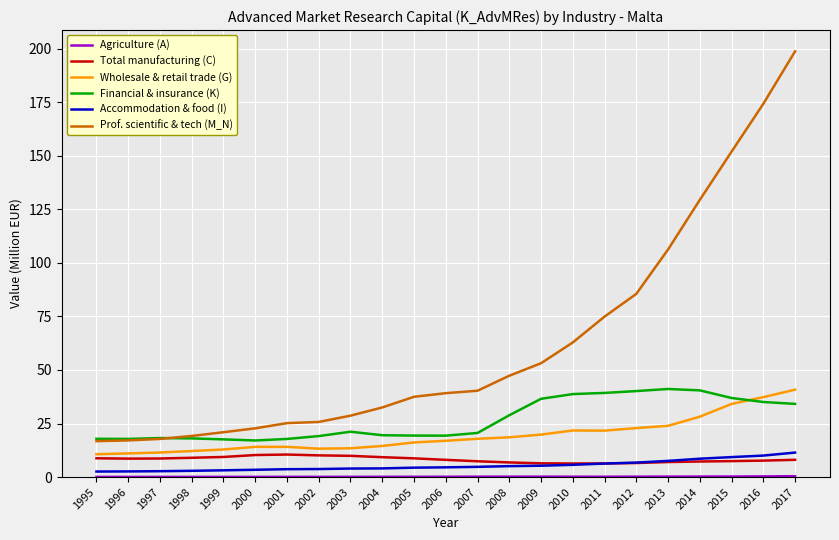

Which series changed the most between 1997 and 2015?

Prof. scientific & tech (M_N)